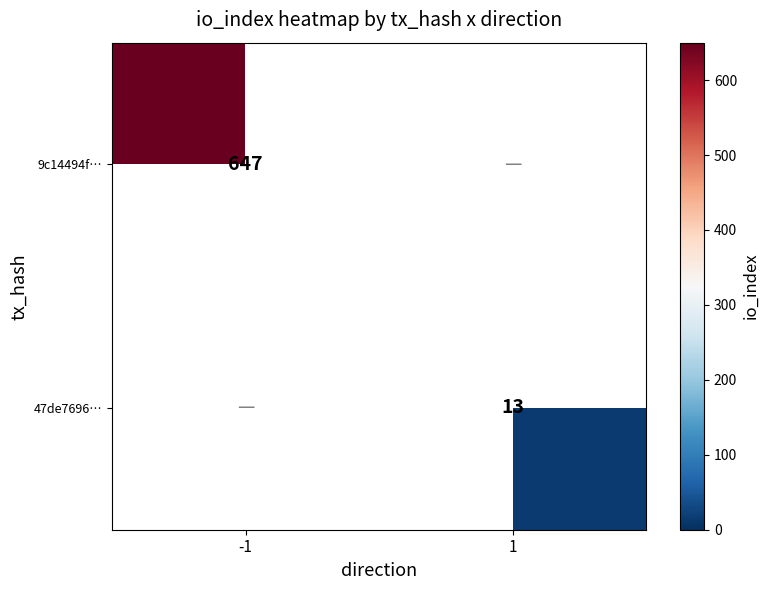

True or false: 9c14494f… has a value of 858 at -1.

False